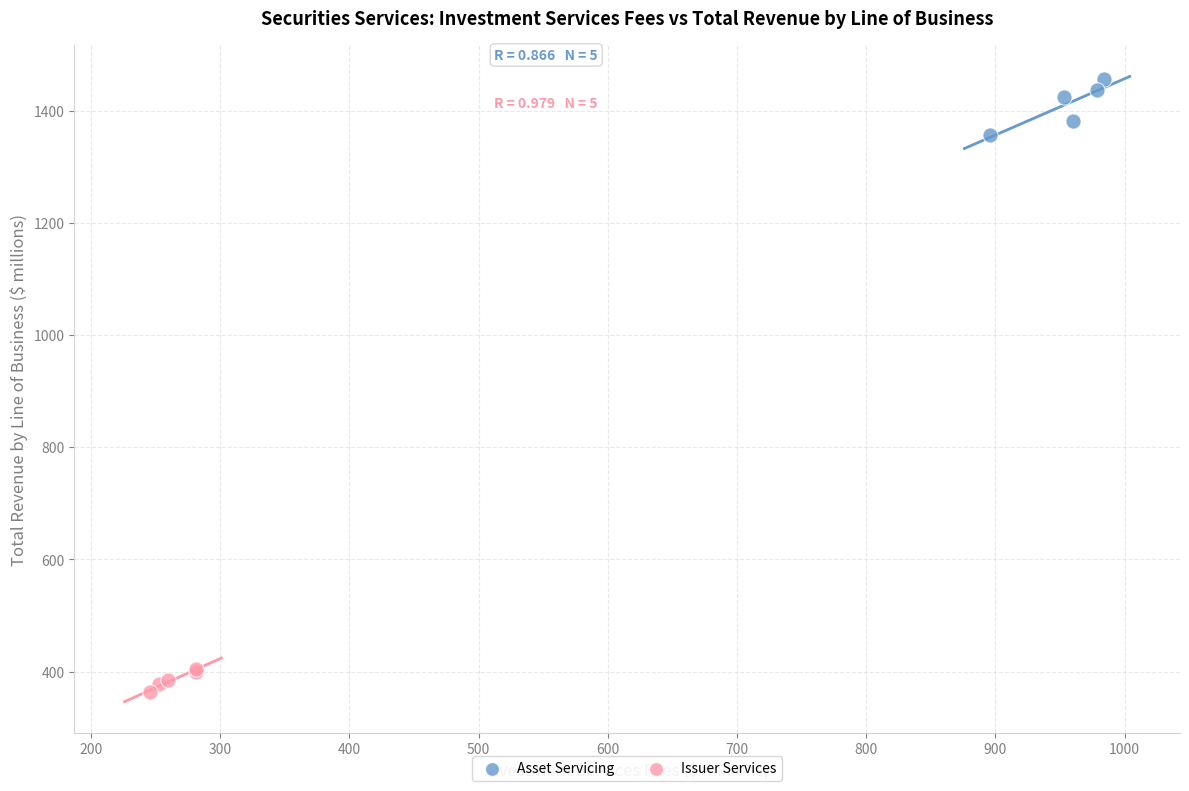

Which series contains the lowest Y value?

Issuer Services